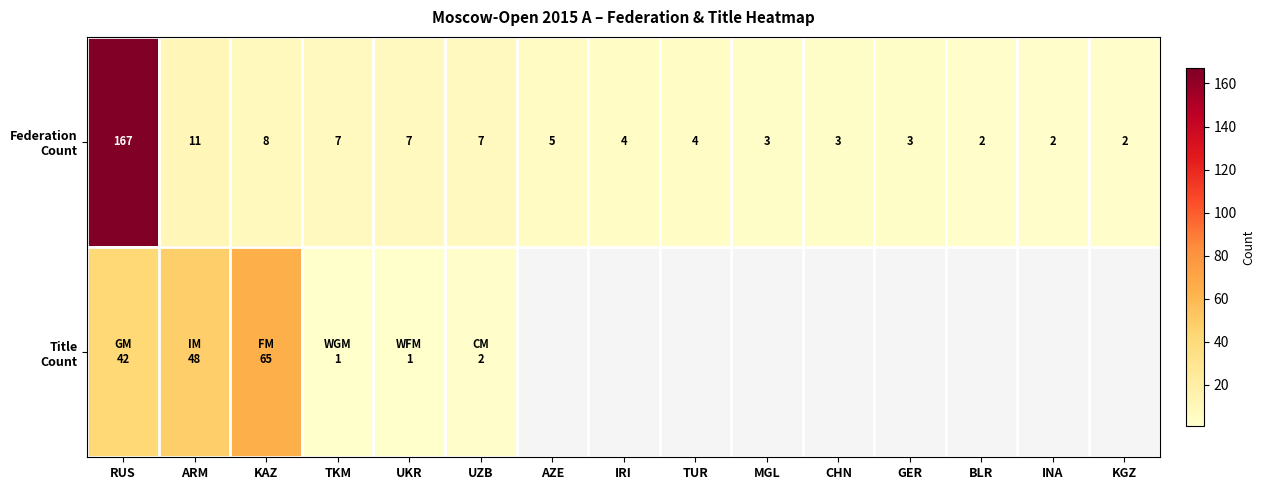

Which series has the largest range (max minus min)?

Federation Count